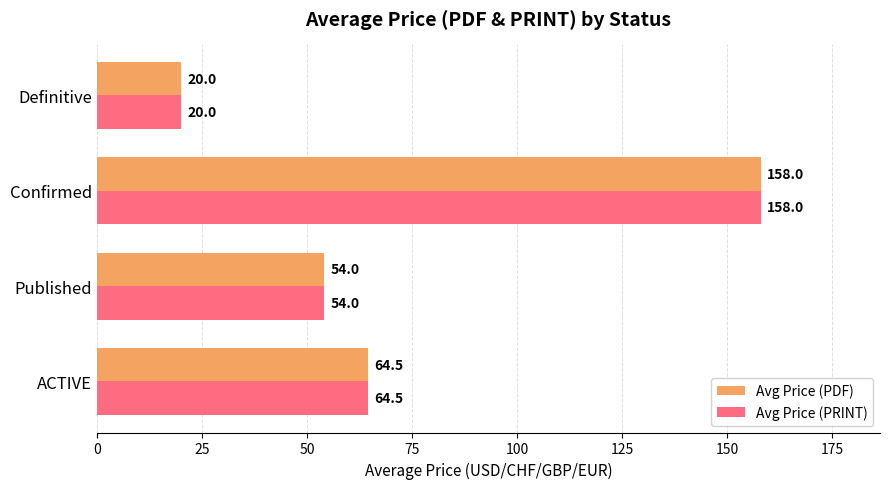

List the labels in order of Avg Price (PDF) value, largest first.

Confirmed, ACTIVE, Published, Definitive